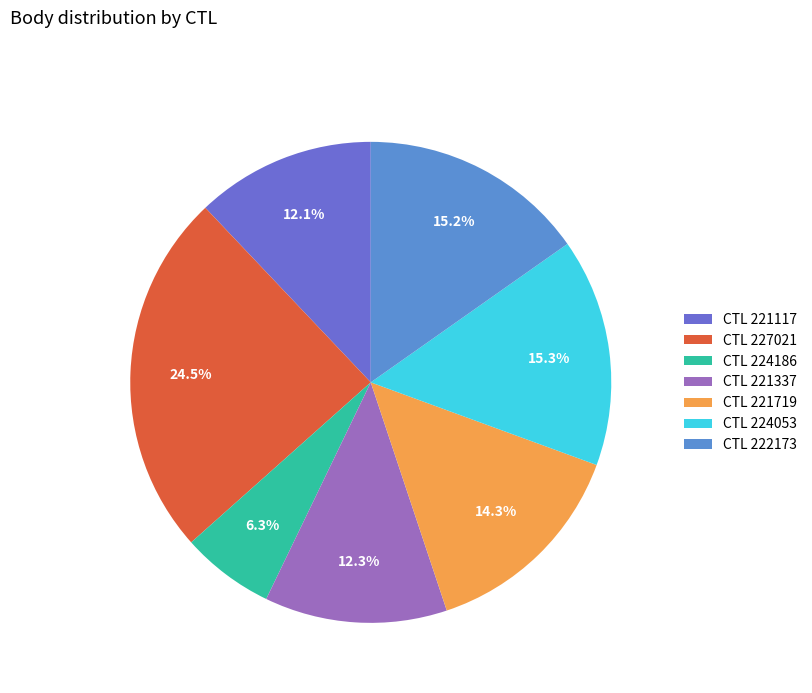

How many segments does this pie chart have?

7